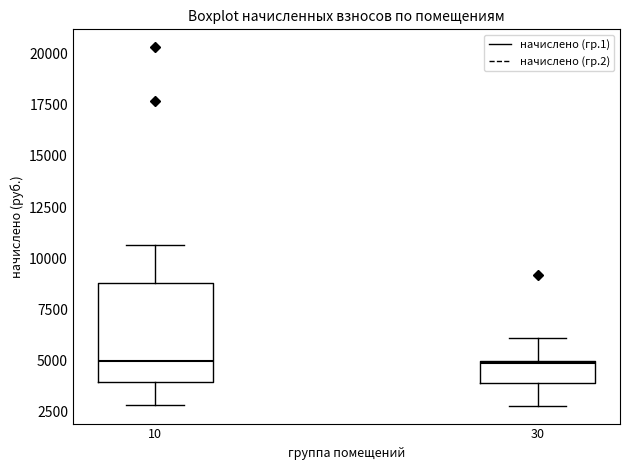

Where does the lower whisker of the box at x = 10 end on the y-axis? The values are not printed on the chart, so give them approximately, as read against the axis.

3000